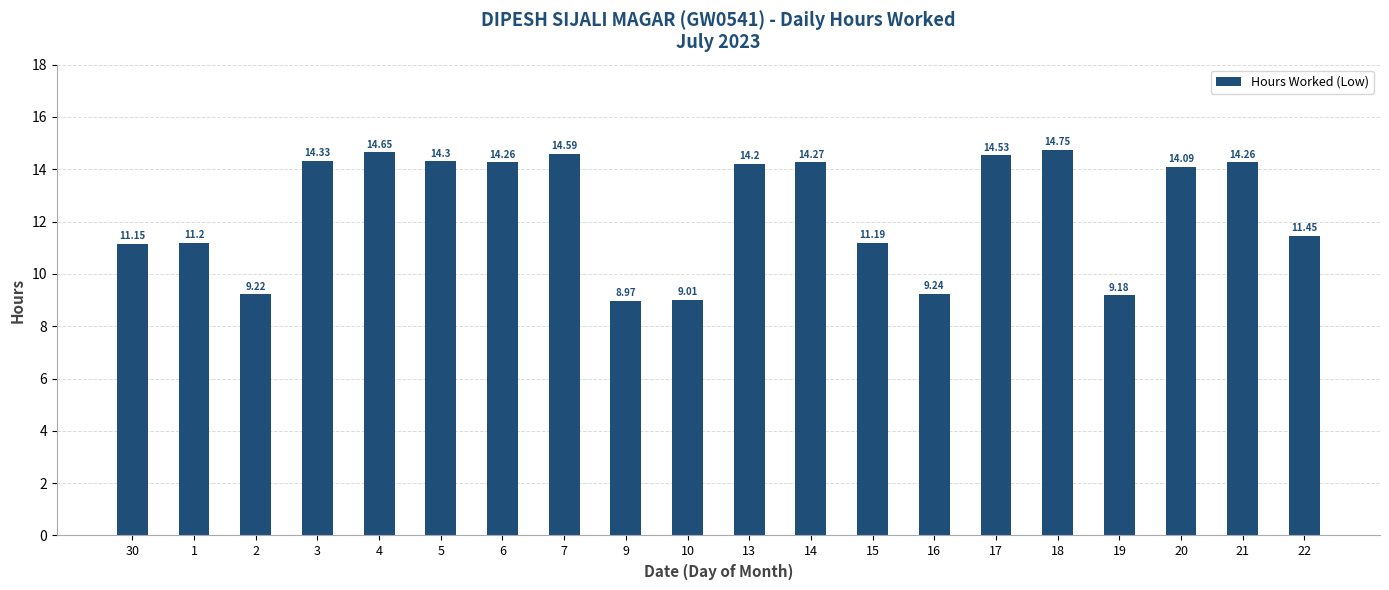

What is the average value?

12.4